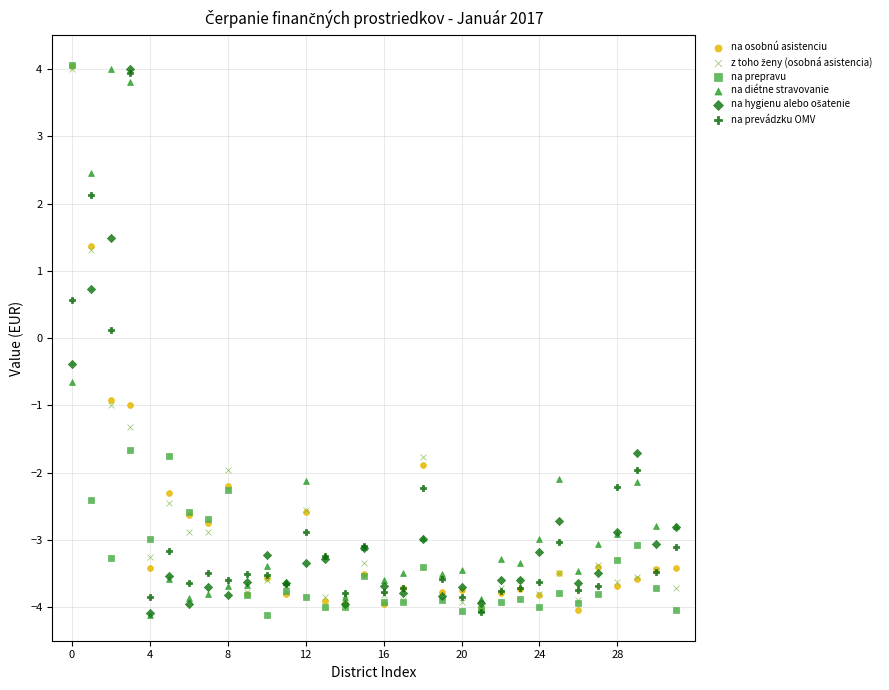

In the na prepravu series, what Y value is closest to 0?

-1.7